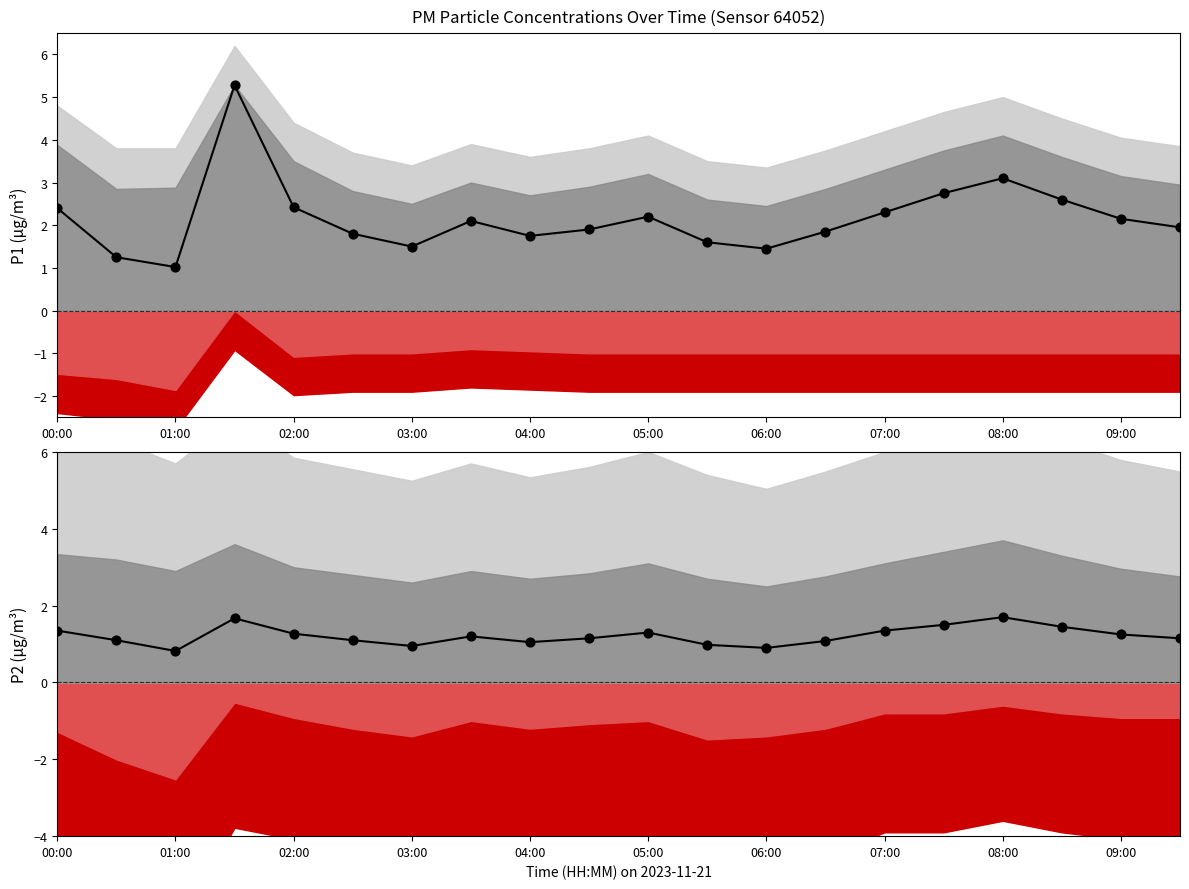

What is the total value across all series at 07:00?

3.3